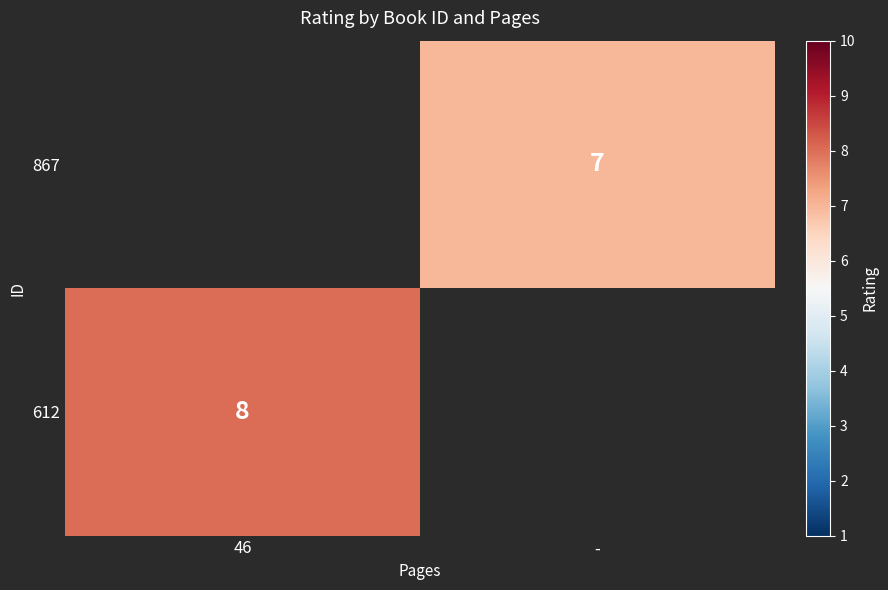

What is the maximum value shown in the chart?

8.0